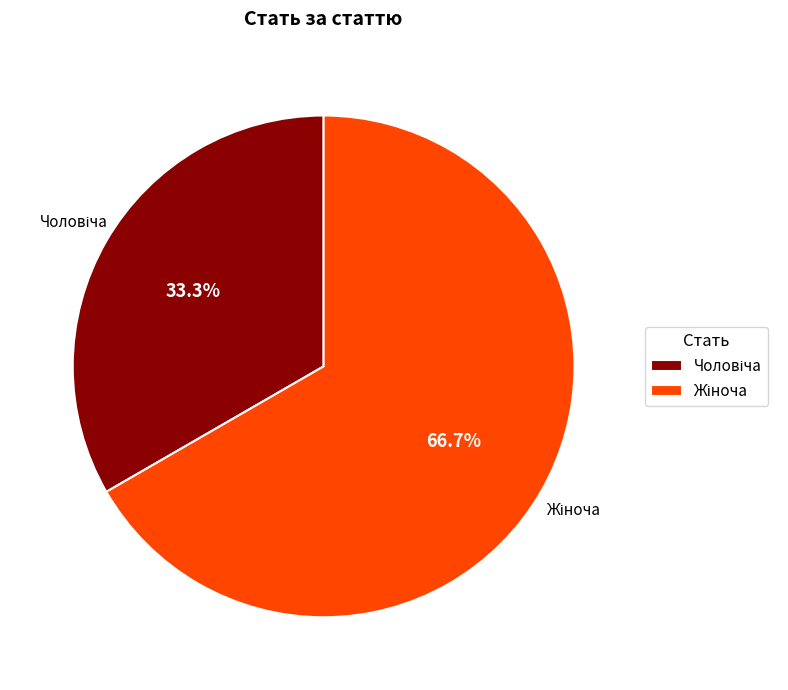

To the nearest percent, what is the average slice percentage?

50%